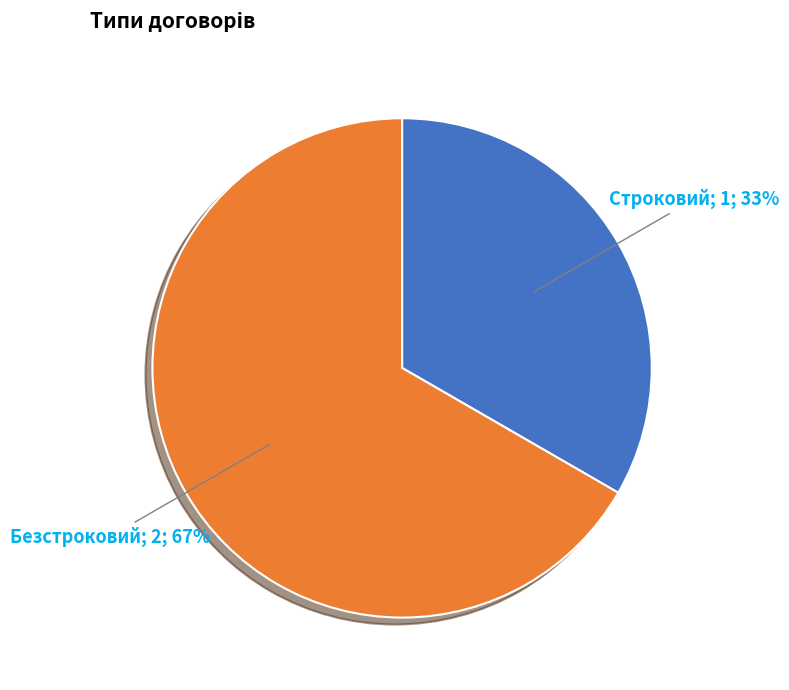

To the nearest percent, what is the average slice percentage?

50%